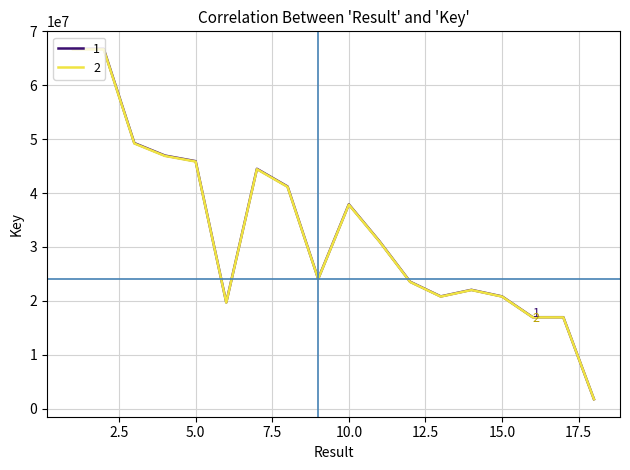

What is the smallest value displayed?

1757501.8